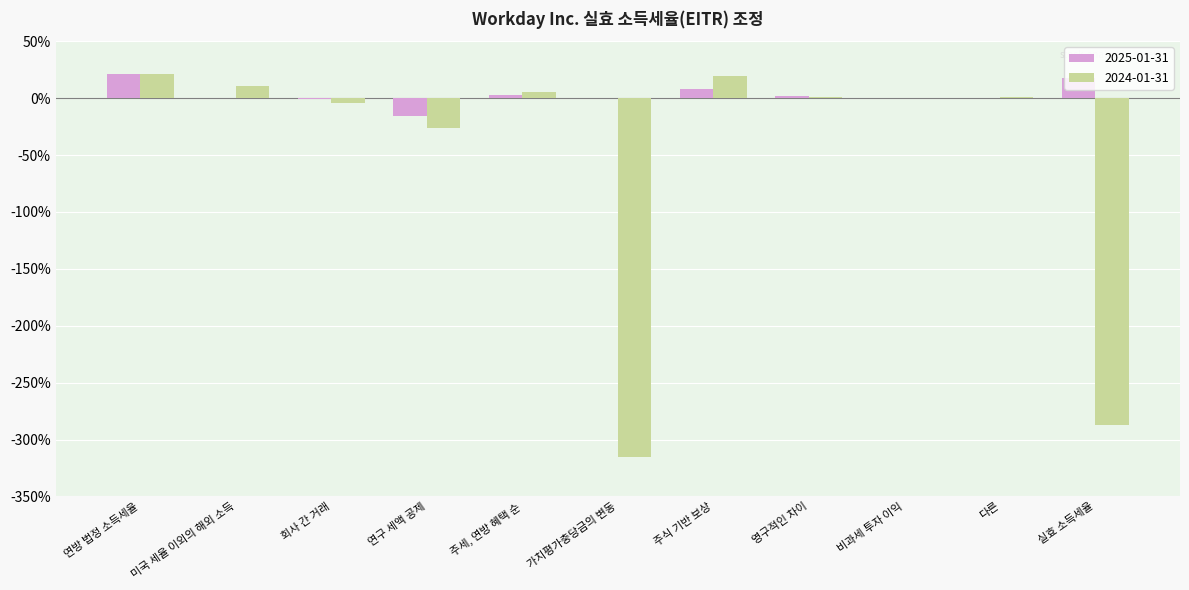

At 주세, 연방 혜택 순, list the series in order from largest to smallest.

2024-01-31, 2025-01-31